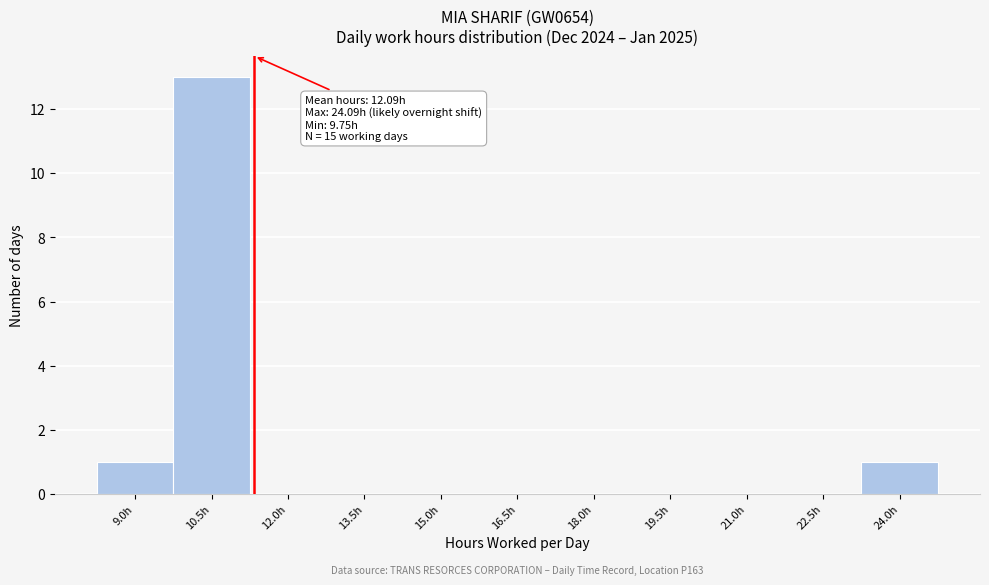

Reading right to left, what are all the values shown in this chart?

24.0h=1	22.5h=0	21.0h=0	19.5h=0	18.0h=0	16.5h=0	15.0h=0	13.5h=0	12.0h=0	10.5h=13	9.0h=1